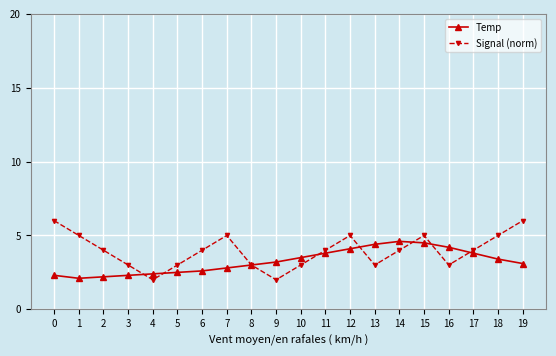

What is the approximate value of Temp at 16?

4.2